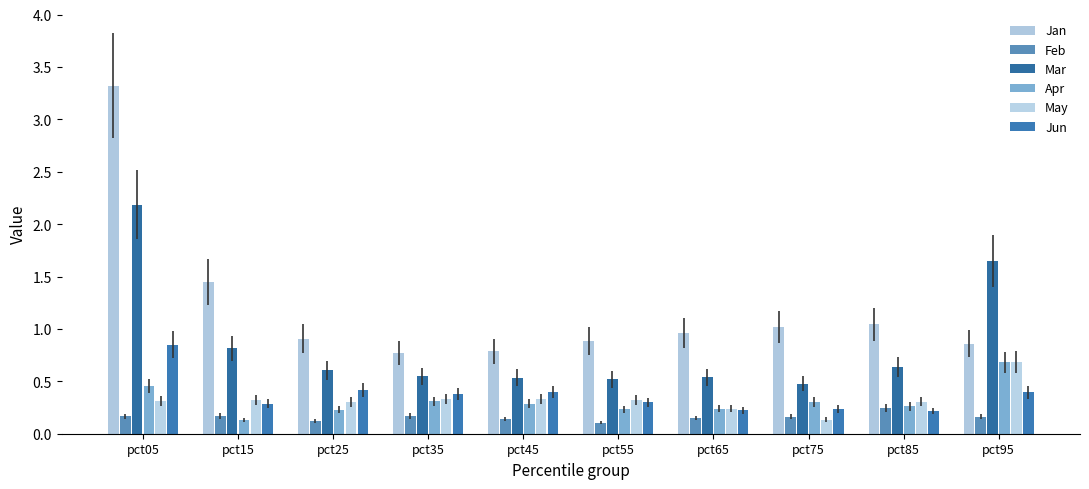

Rank the series by their maximum value, from highest to lowest.

Jan, Mar, Jun, May, Apr, Feb